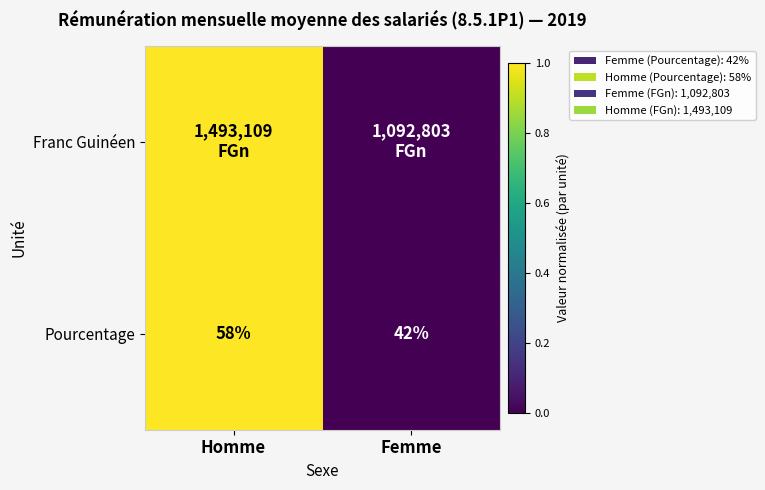

What is the difference between the maximum and minimum values in the Pourcentage series?

16